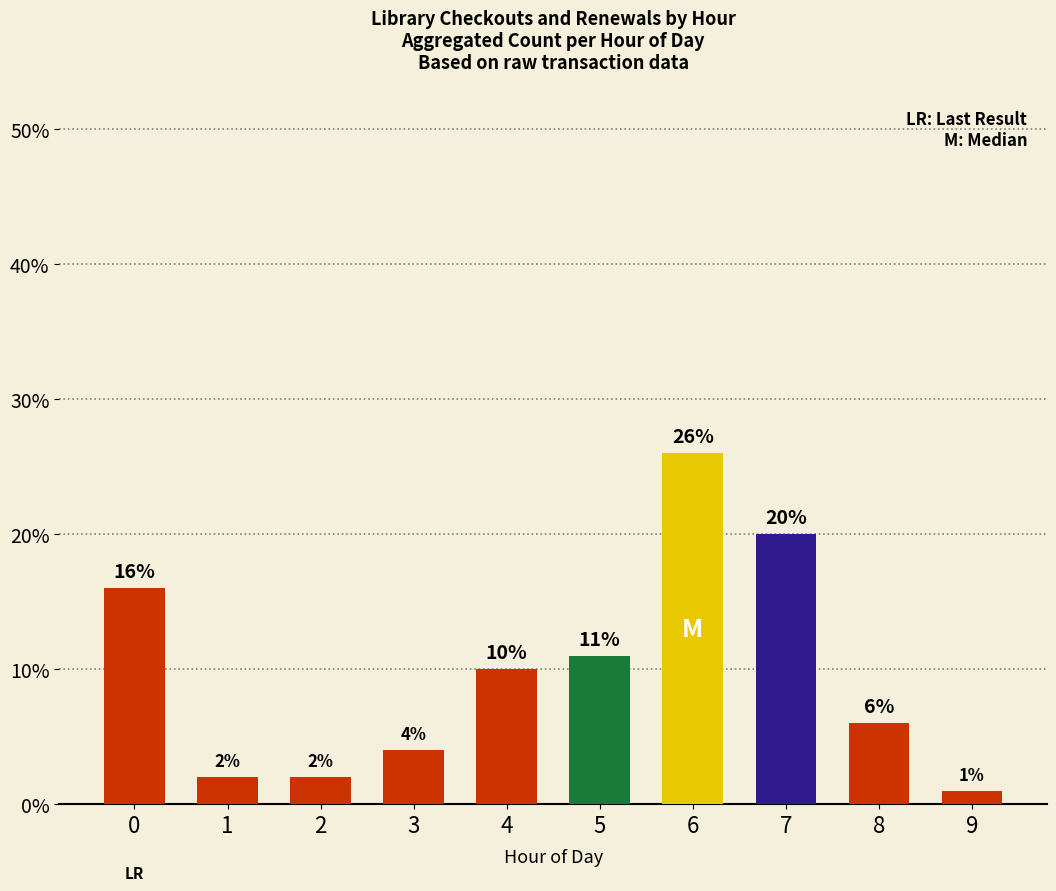

Is it true that the value at 2 is 2?

True